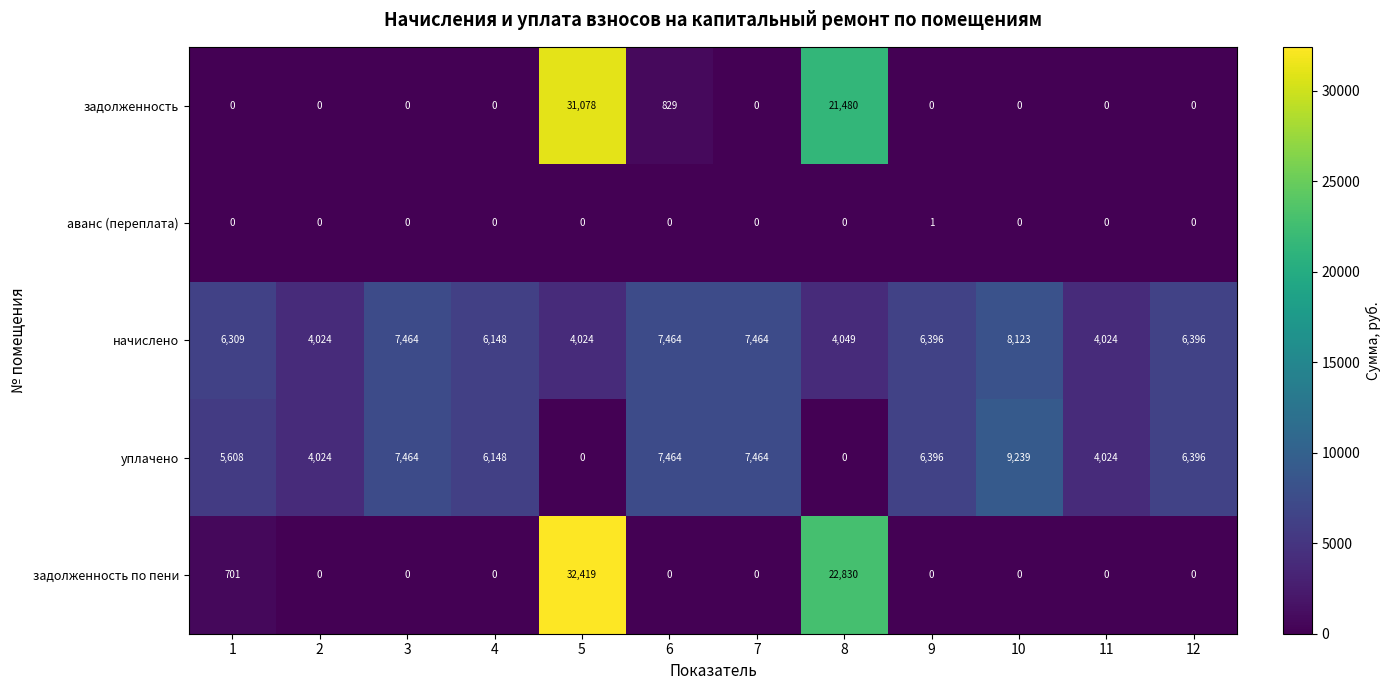

Between 5 and 8, which series saw the biggest shift?

задолженность